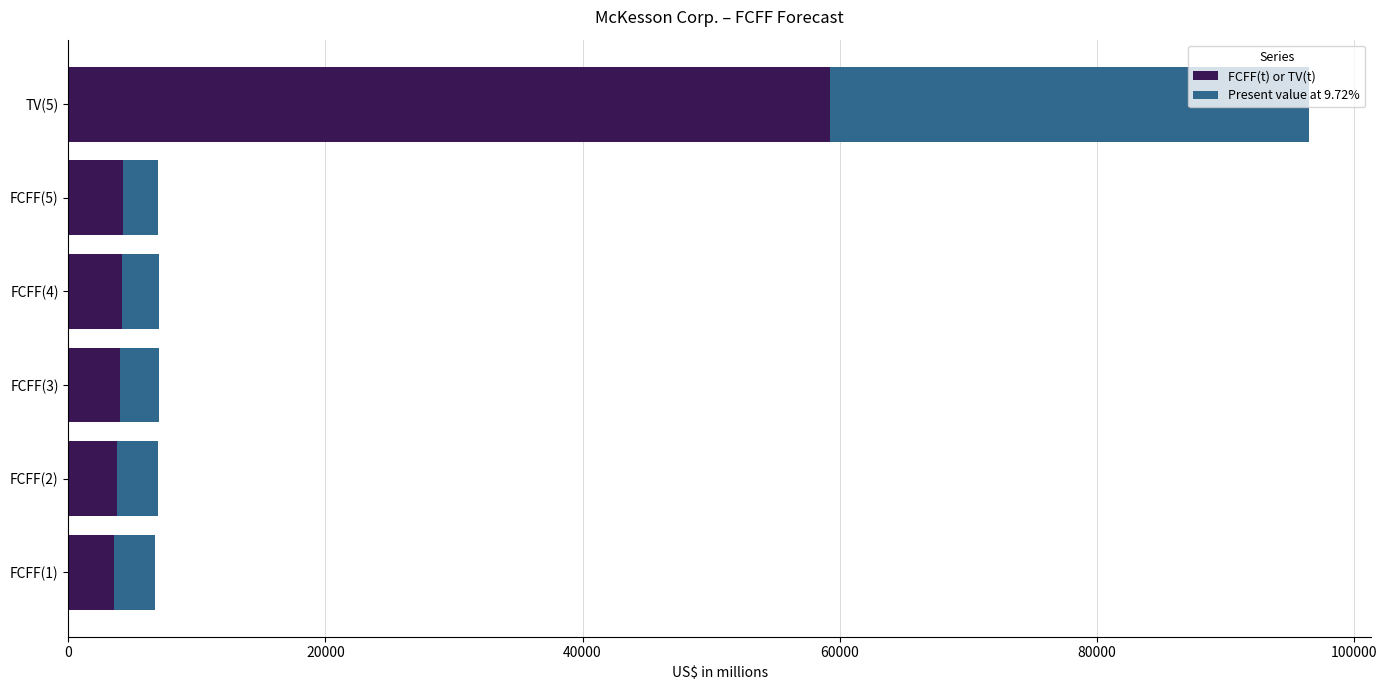

What is the difference between the maximum and minimum values in the FCFF(t) or TV(t) series?

55728